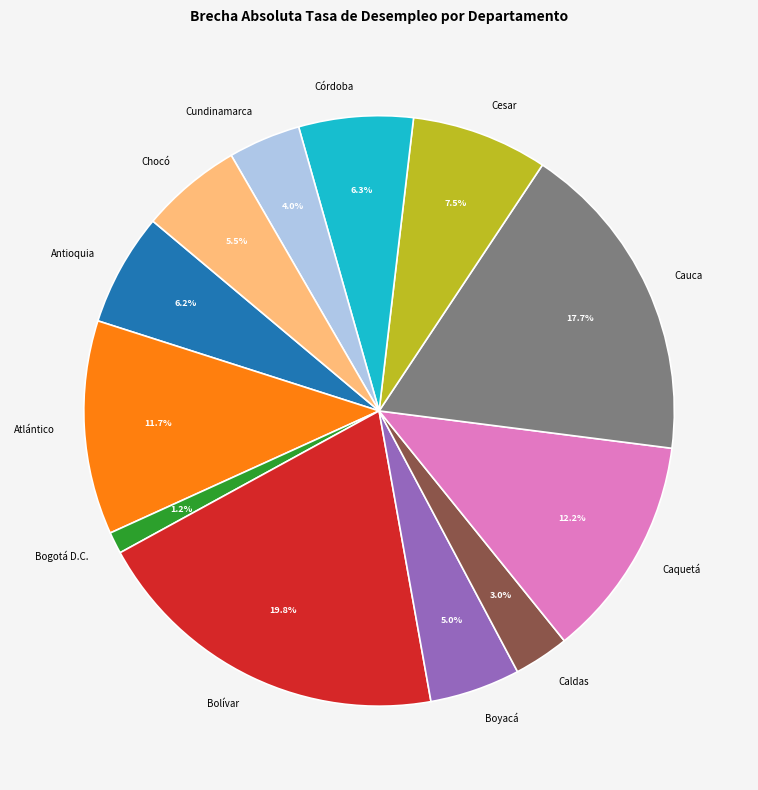

Is there a majority slice in this chart?

No